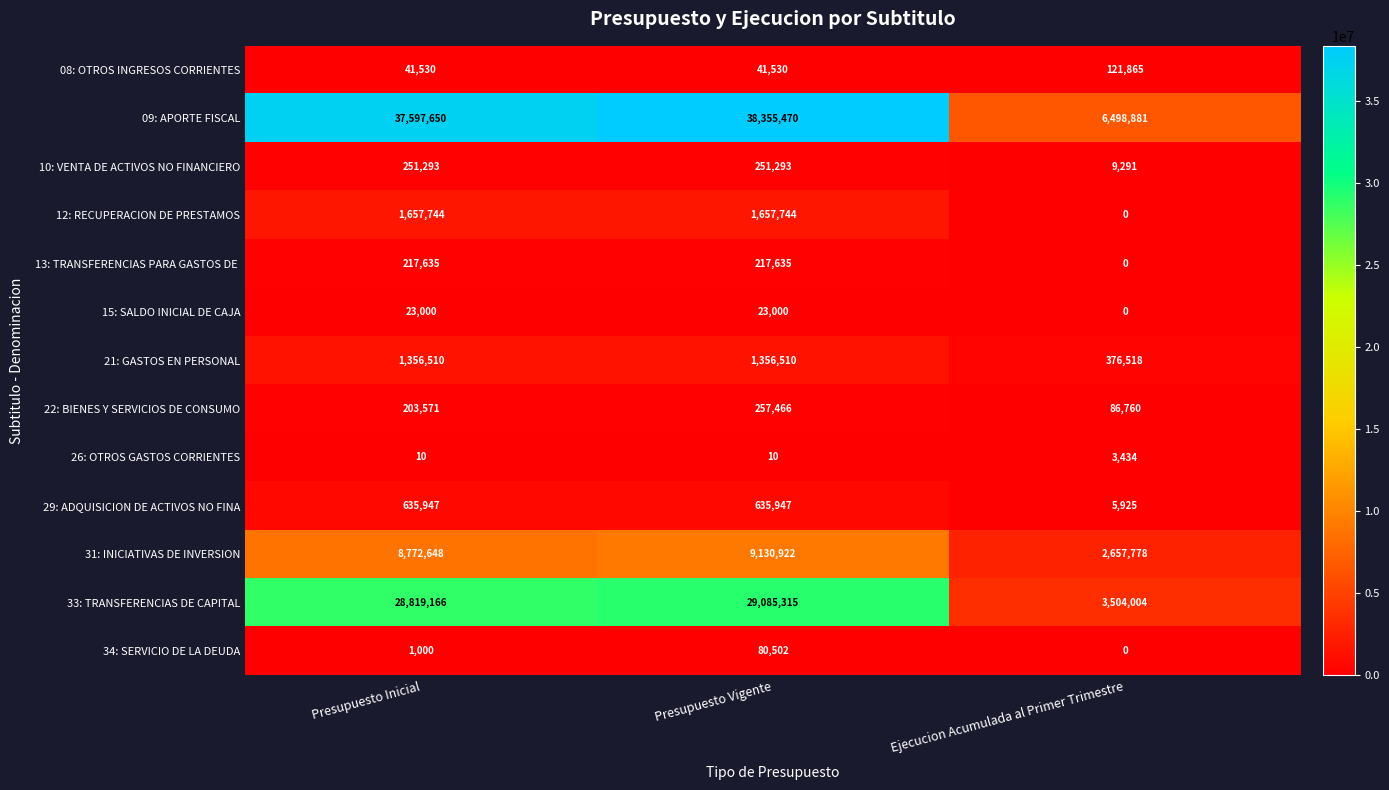

How many categories are shown in the chart?

3